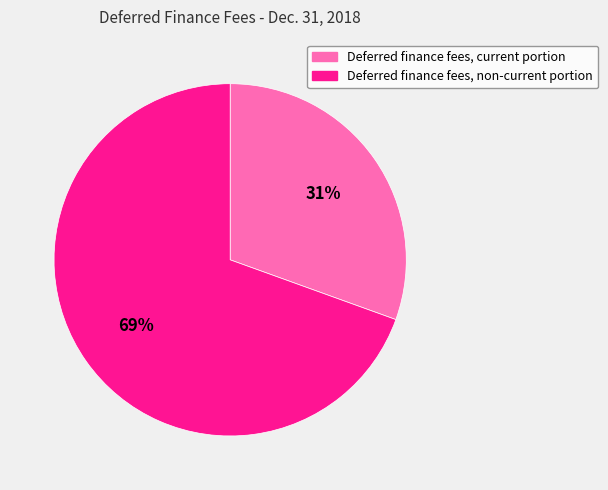

Rank the categories by value from lowest to highest.

Deferred finance fees, current portion, Deferred finance fees, non-current portion